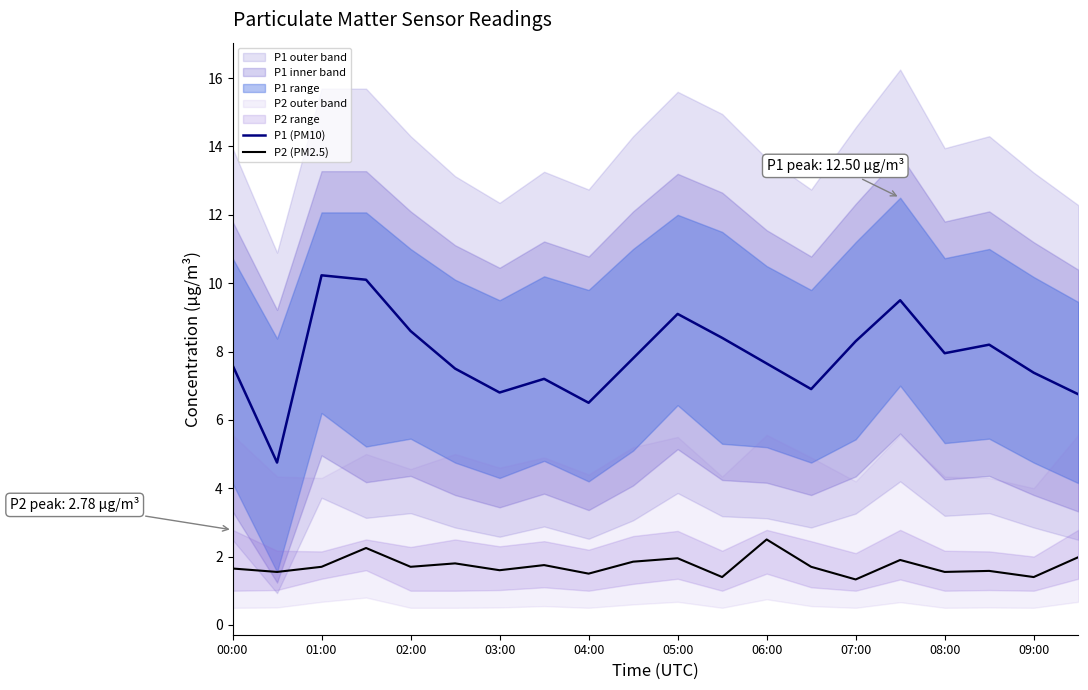

True or false: P2 (PM2.5) and P1 (PM10) intersect in this chart.

False